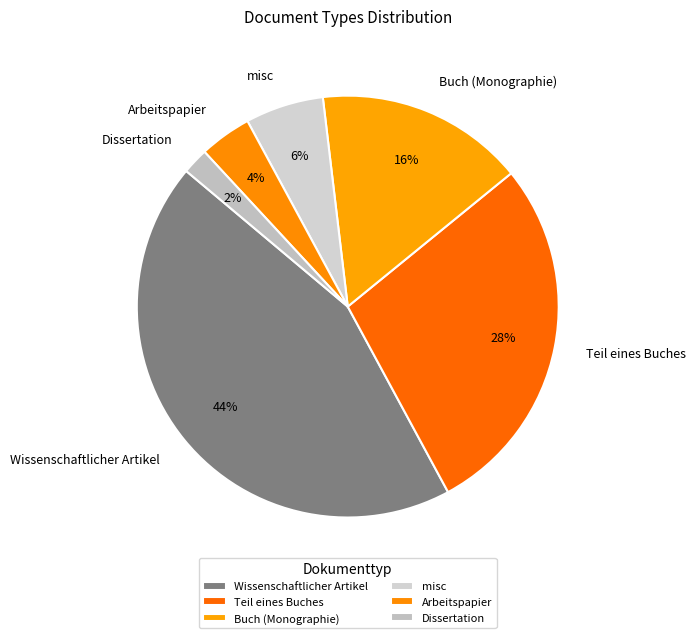

Count the number of slices in the pie.

6